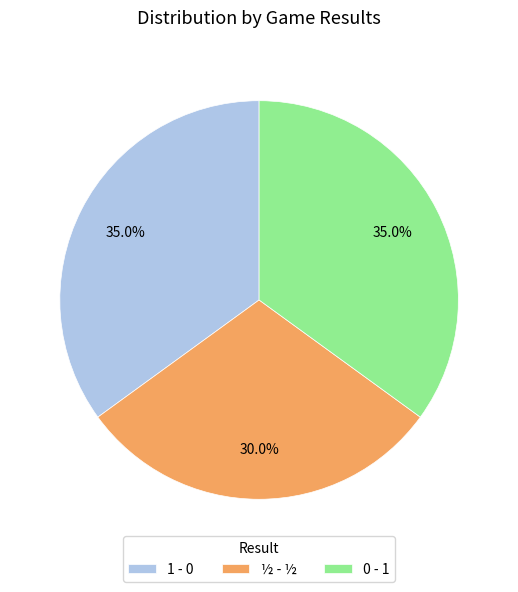

Which category has the smallest portion of the pie?

½ - ½